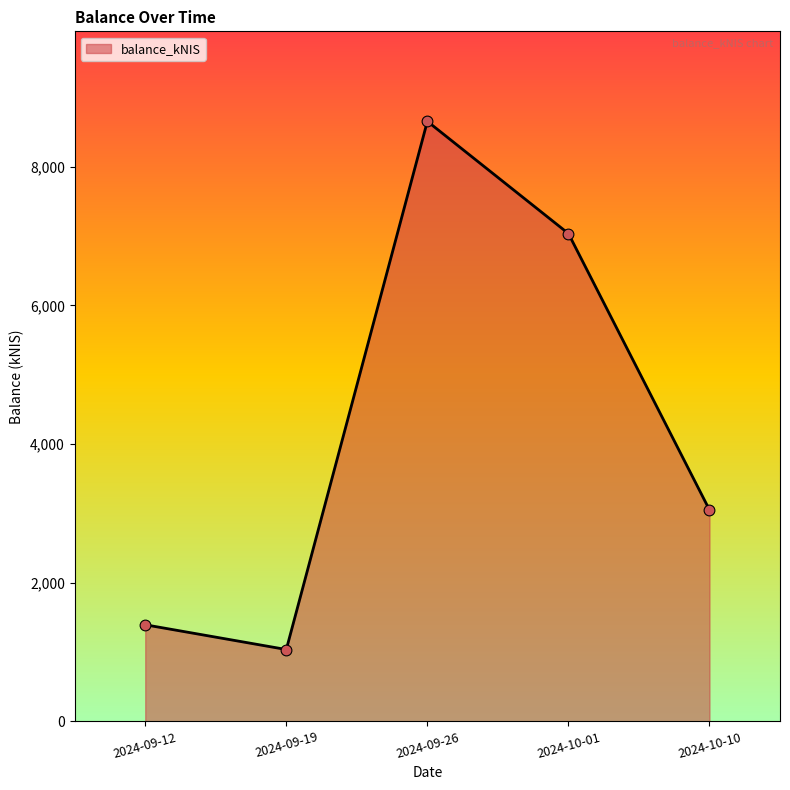

What is the change in value from 2024-09-26 to 2024-10-10?

-5603.2